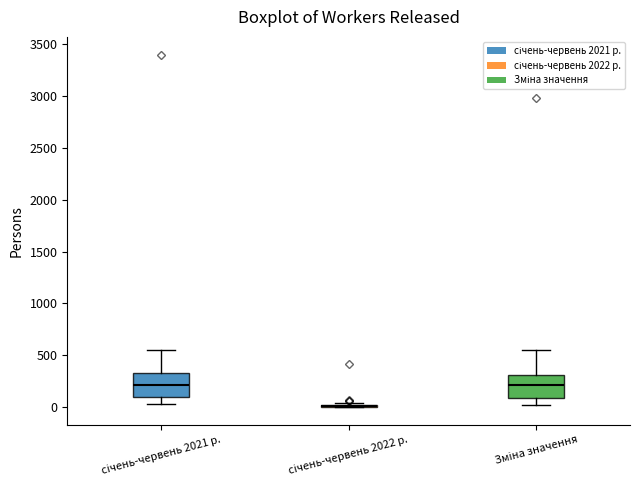

Where does the lower whisker of the box for січень-червень 2021 р. end on the y-axis? The values are not printed on the chart, so give them approximately, as read against the axis.

50